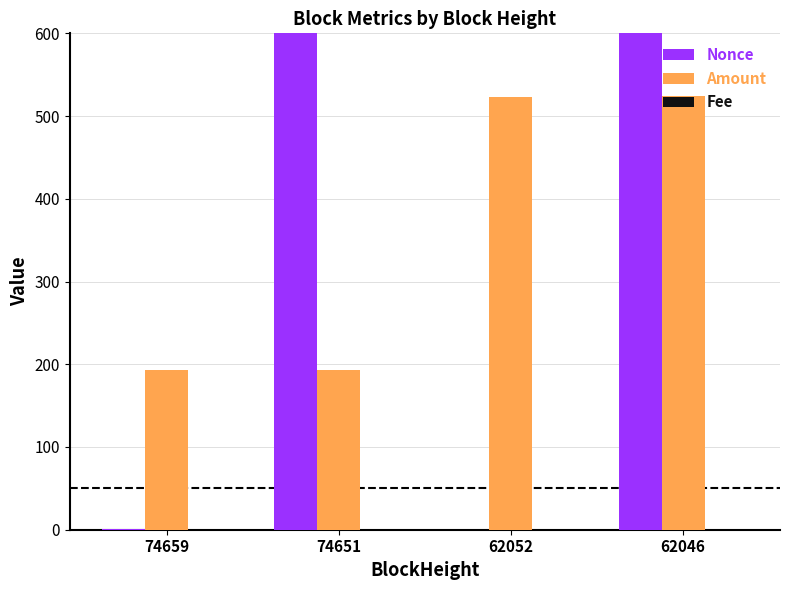

What is the sum of all Fee values?

0.1